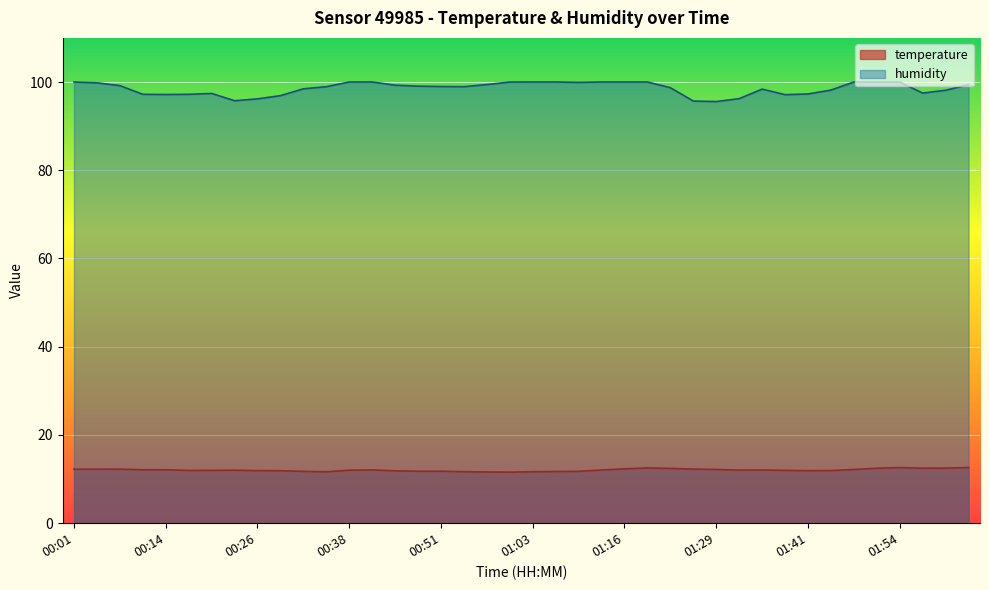

Rank the categories by humidity value from lowest to highest.

01:29, 01:25, 00:23, 00:26, 01:32, 00:29, 01:38, 00:14, 00:11, 00:17, 01:41, 00:20, 01:57, 02:00, 01:44, 01:35, 00:32, 01:22, 00:35, 00:54, 00:51, 00:48, 00:07, 00:45, 02:03, 00:57, 00:04, 01:10, 01:00, 00:01, 00:38, 00:42, 01:03, 01:06, 01:13, 01:16, 01:19, 01:47, 01:50, 01:54